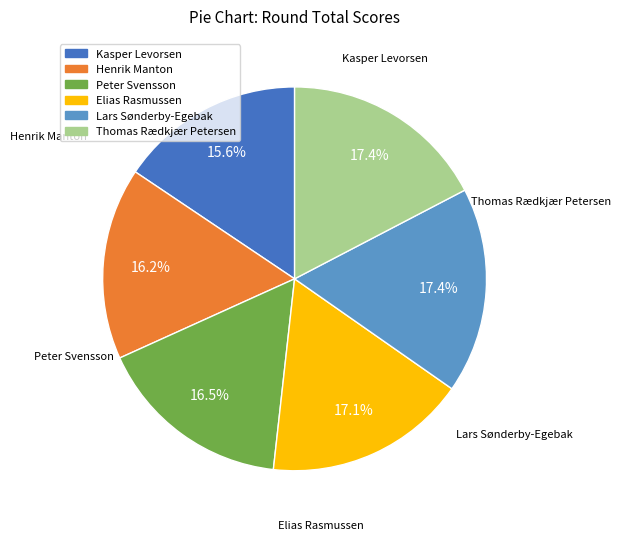

Is there a majority slice in this chart?

No